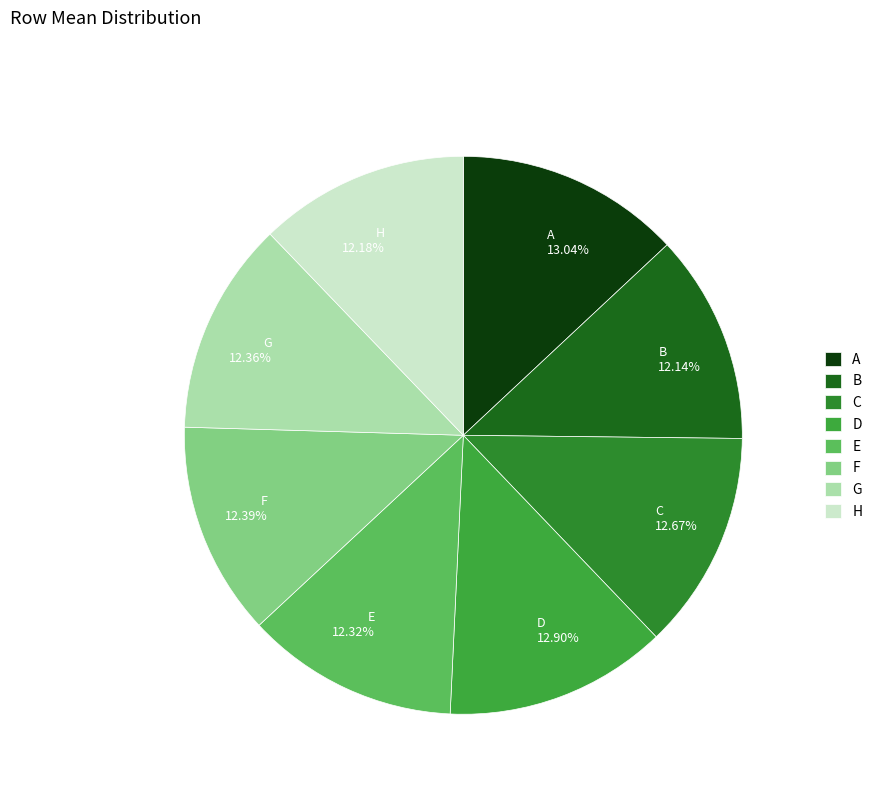

How many slices are in this pie chart?

8